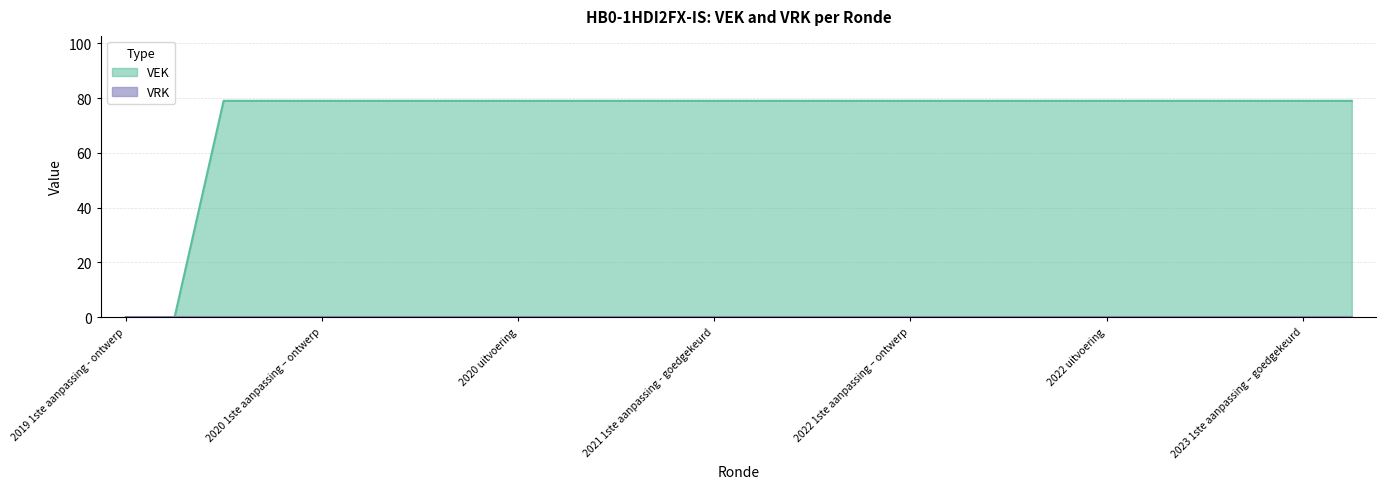

What is the label of the 26th point from the left?

2023 uitvoering